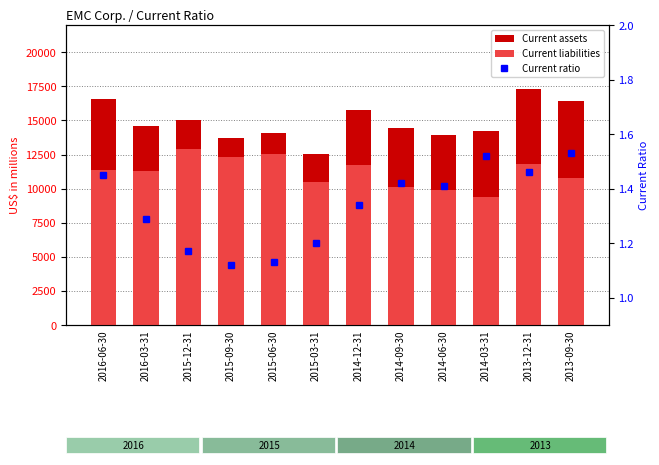

True or false: Current ratio has a value of 1.5 at 2014-03-31.

True